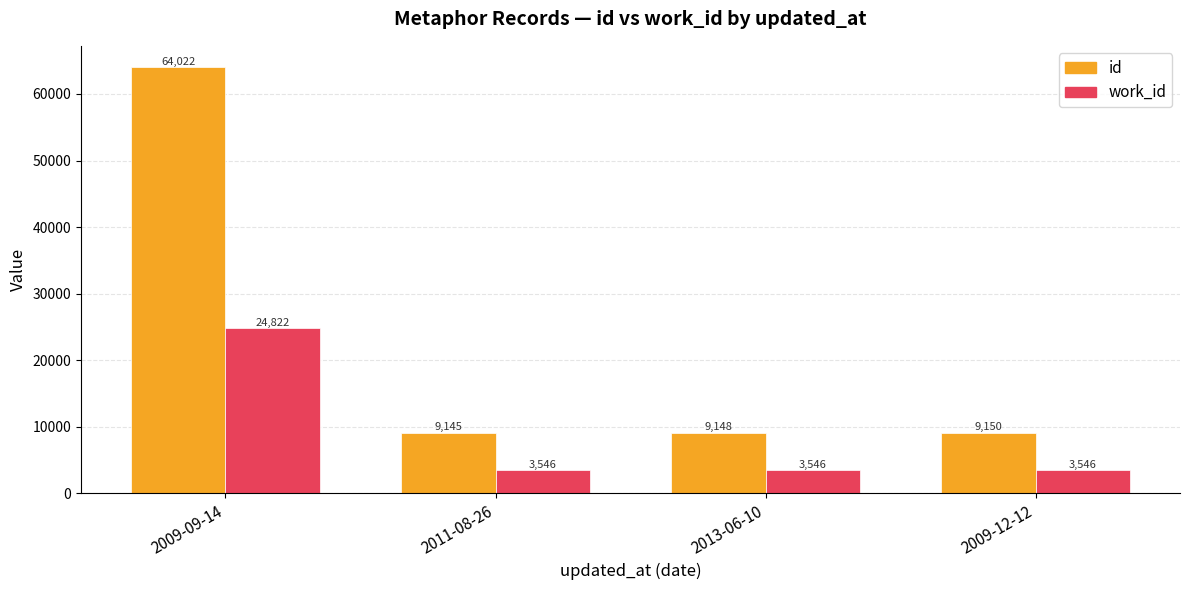

How many data points does each series have?

4